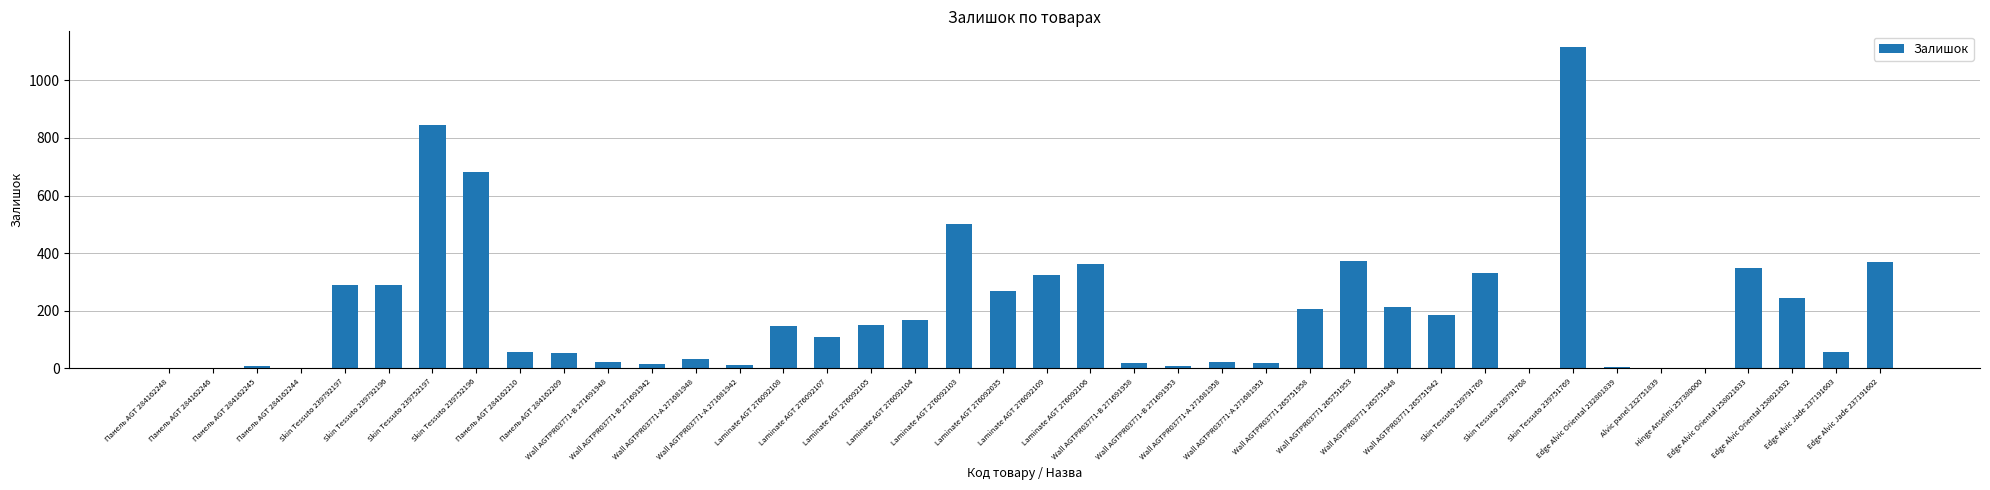

Where does the data first go above 145?

Skin Tessuto 239792197